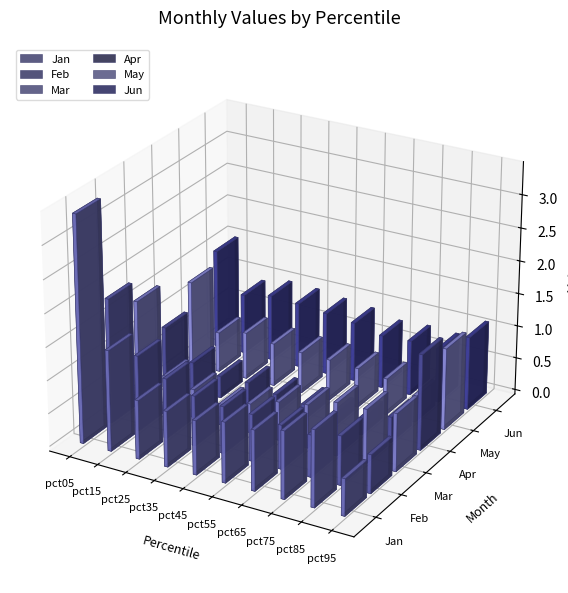

What is the spread (max minus min) of values at pct05?

2.5